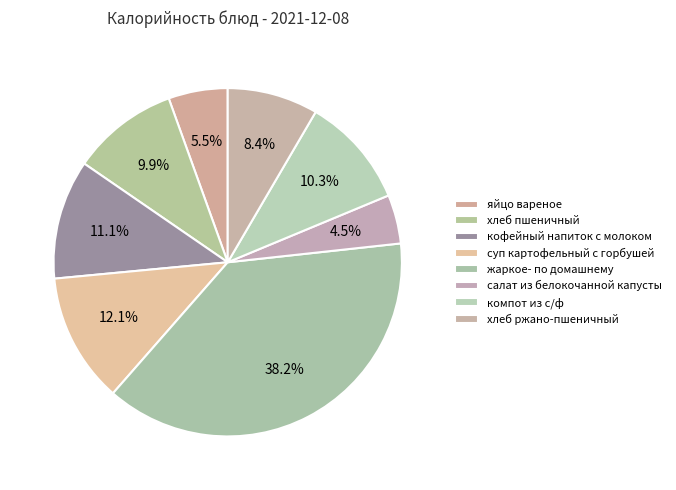

How many slices are in this pie chart?

8